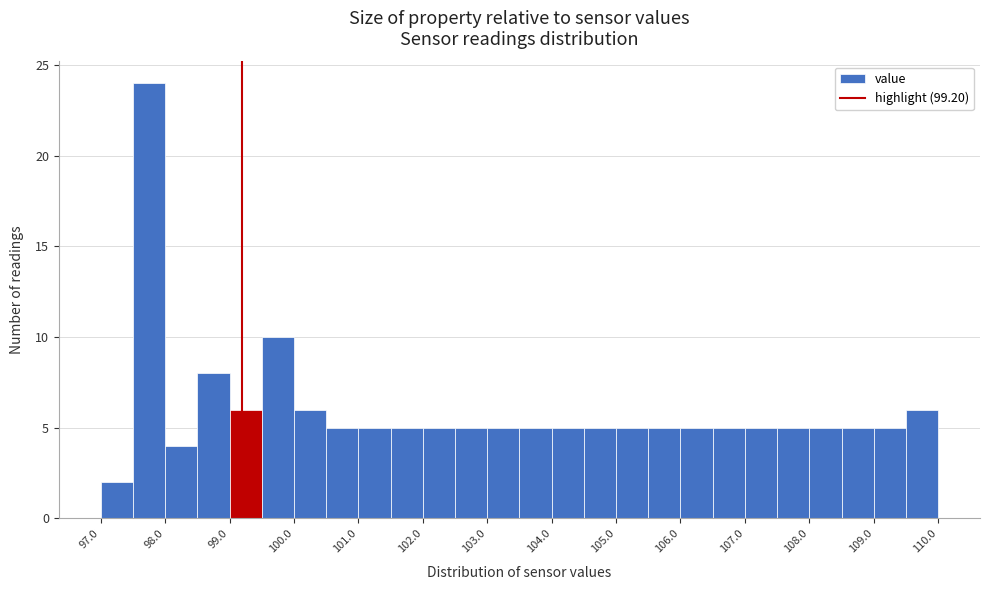

Over which range of the x-axis is the bar tallest?

97.5 to 98.0